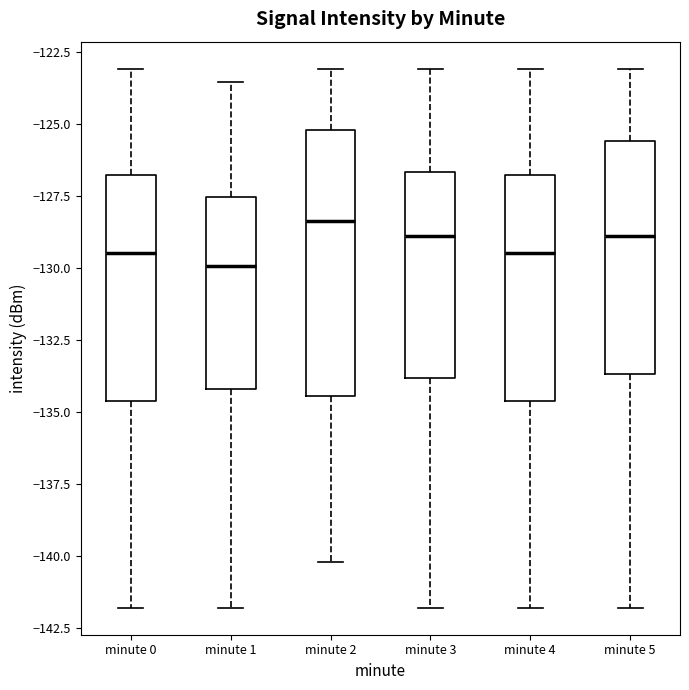

Reading left to right, read every box against the y-axis: the position of its median line, the range the box covers, and the ends of its whiskers. The values are not printed on the chart, so give them approximately, as read against the axis.

minute 0: median -129.5, box -134.5 to -126.5, whiskers -142.0 to -123.0
minute 1: median -130.0, box -134.0 to -127.5, whiskers -142.0 to -123.5
minute 2: median -128.5, box -134.5 to -125.0, whiskers -140.0 to -123.0
minute 3: median -129.0, box -134.0 to -126.5, whiskers -142.0 to -123.0
minute 4: median -129.5, box -134.5 to -126.5, whiskers -142.0 to -123.0
minute 5: median -129.0, box -133.5 to -125.5, whiskers -142.0 to -123.0